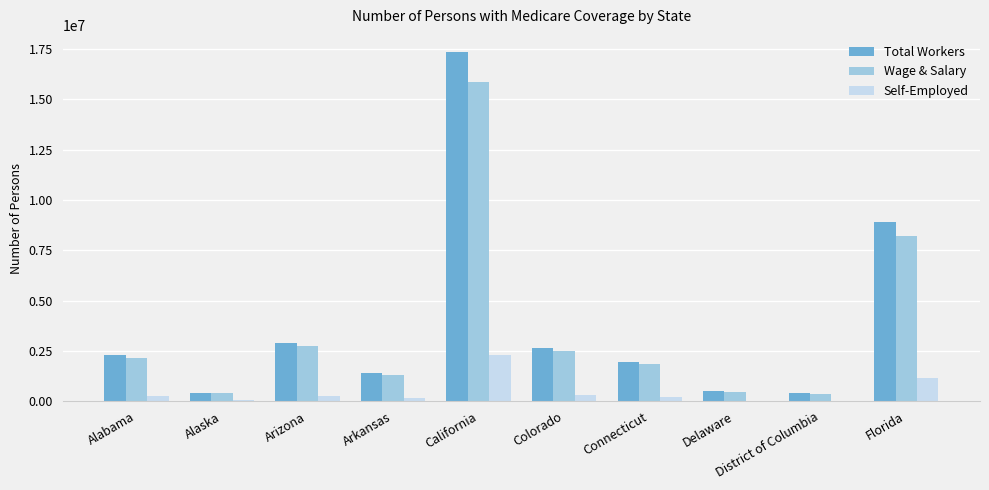

How many data points does each series have?

10